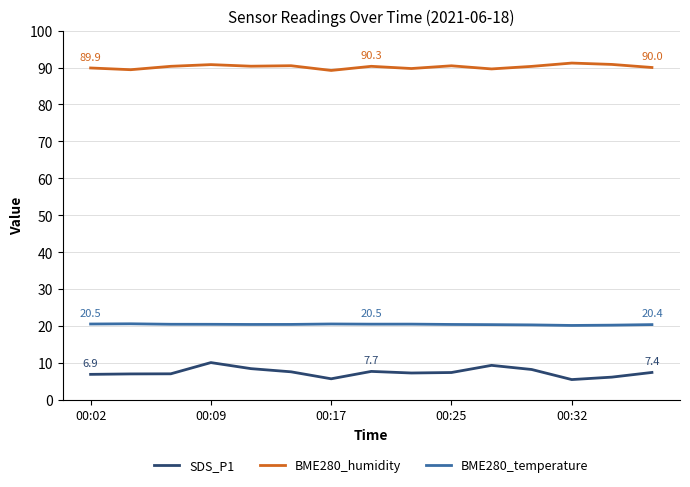

What are all the series names shown in the legend?

SDS_P1, BME280_humidity, BME280_temperature